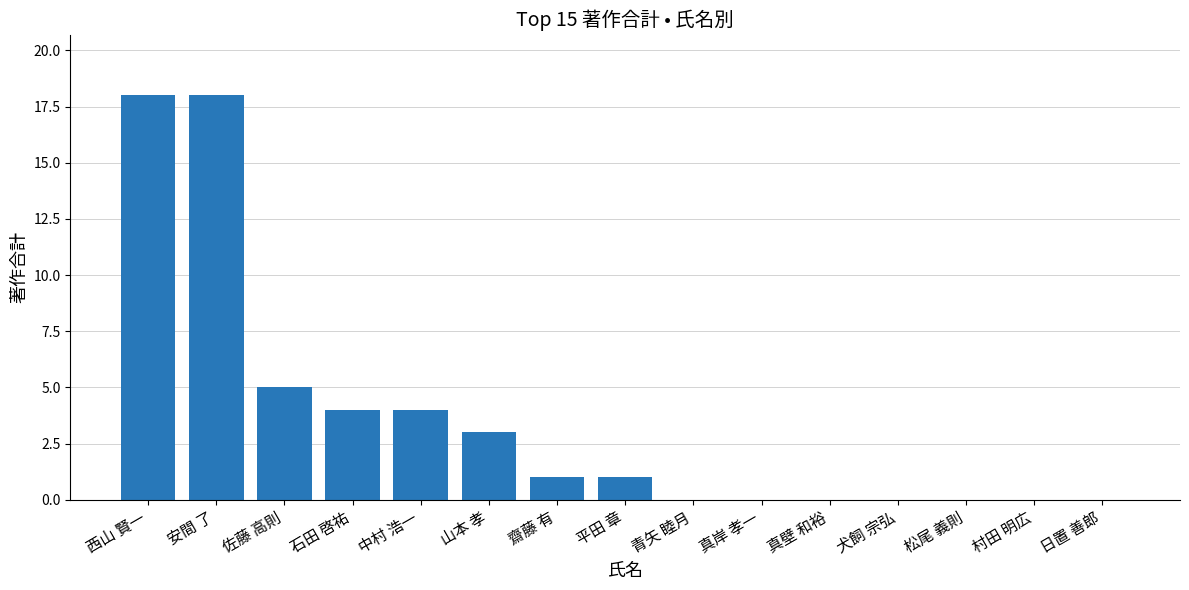

What is the change in value from 中村 浩一 to 松尾 義則?

-4